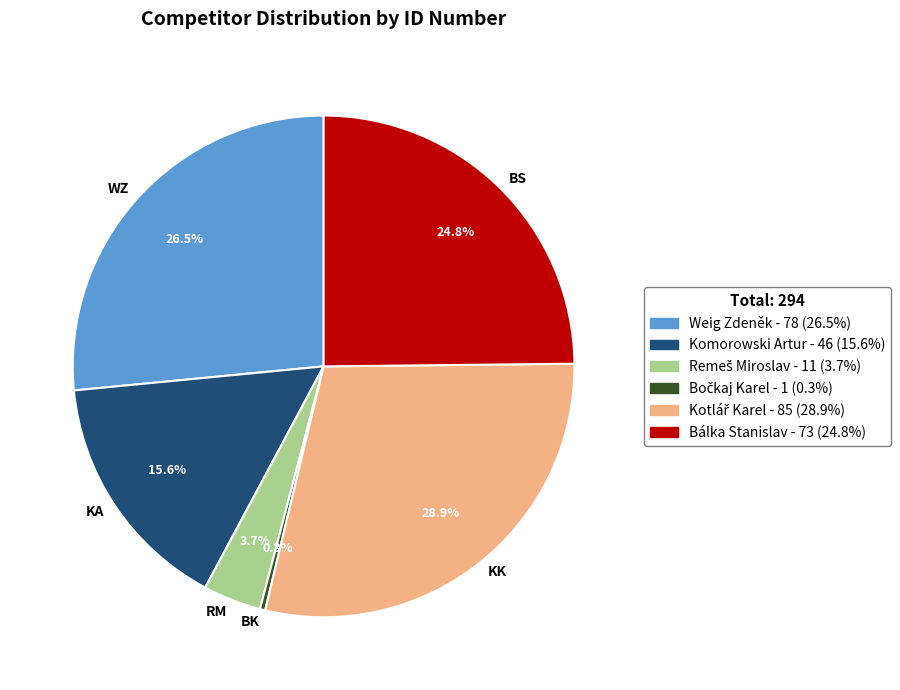

To the nearest percent, what is the average slice percentage?

17%